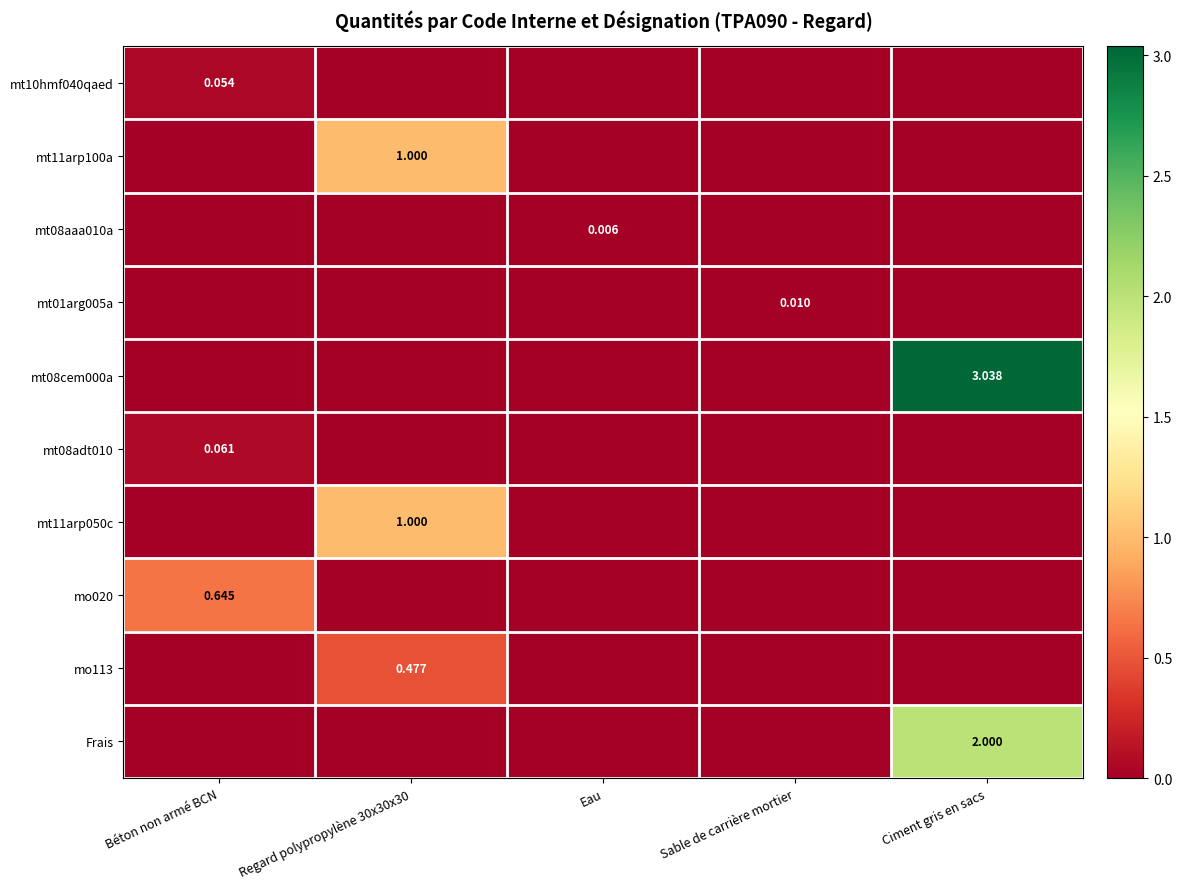

At how many categories does at least one series exceed 1?

1